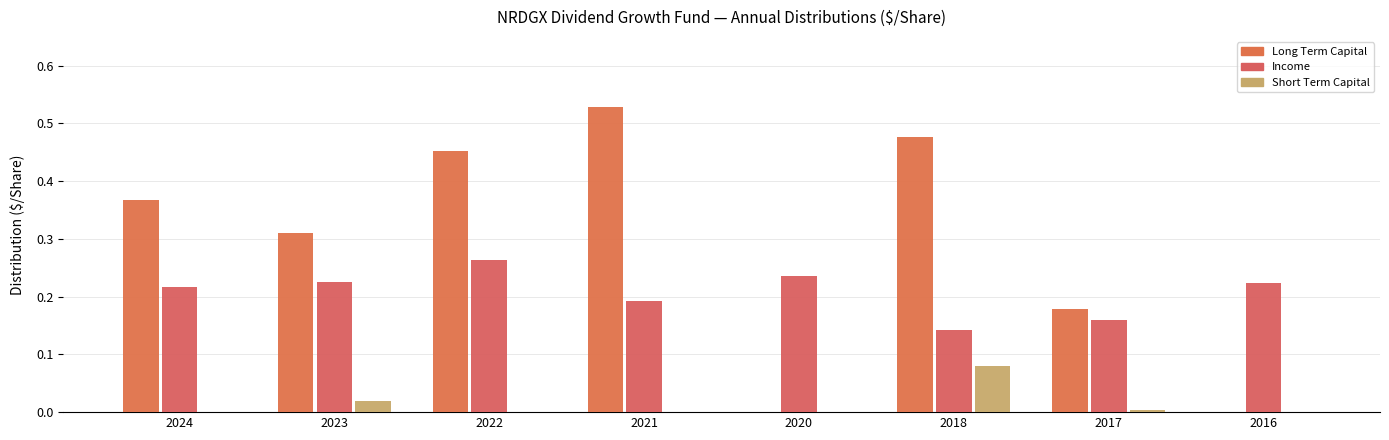

What is the value of the Income bar at the 5th from the left?

0.2